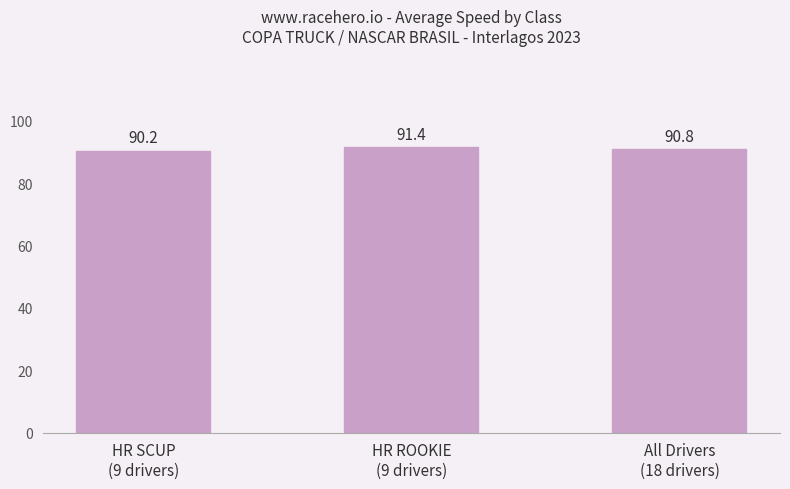

Reading left to right, list all the values displayed in this chart.

HR SCUP
(9 drivers)=90.2	HR ROOKIE
(9 drivers)=91.4	All Drivers
(18 drivers)=90.8